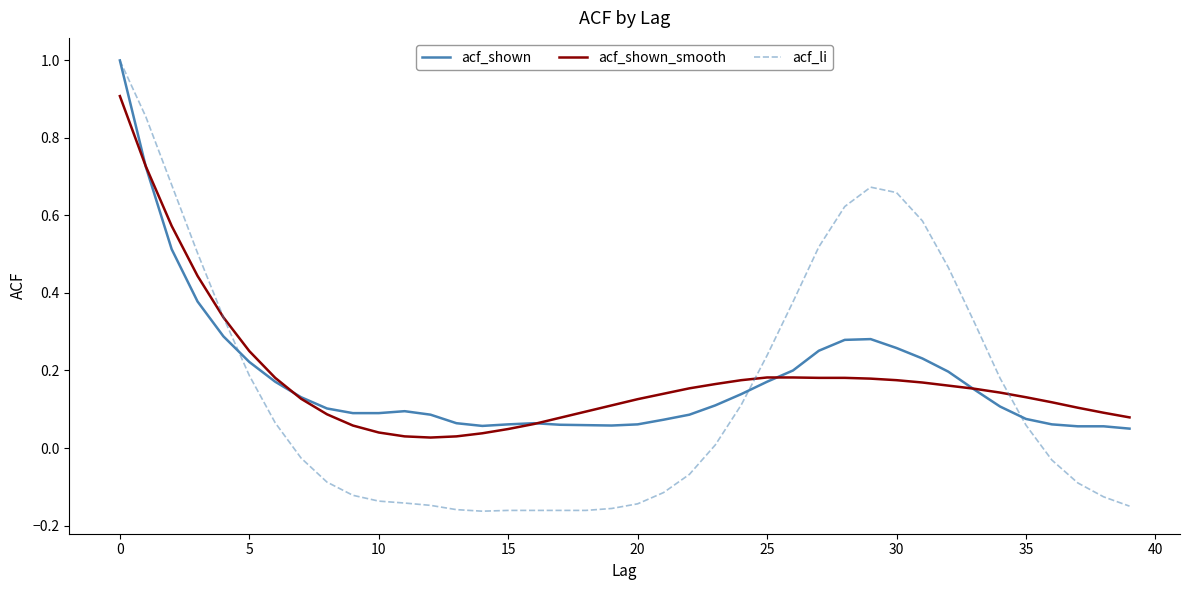

What is the greatest value displayed?

1.0